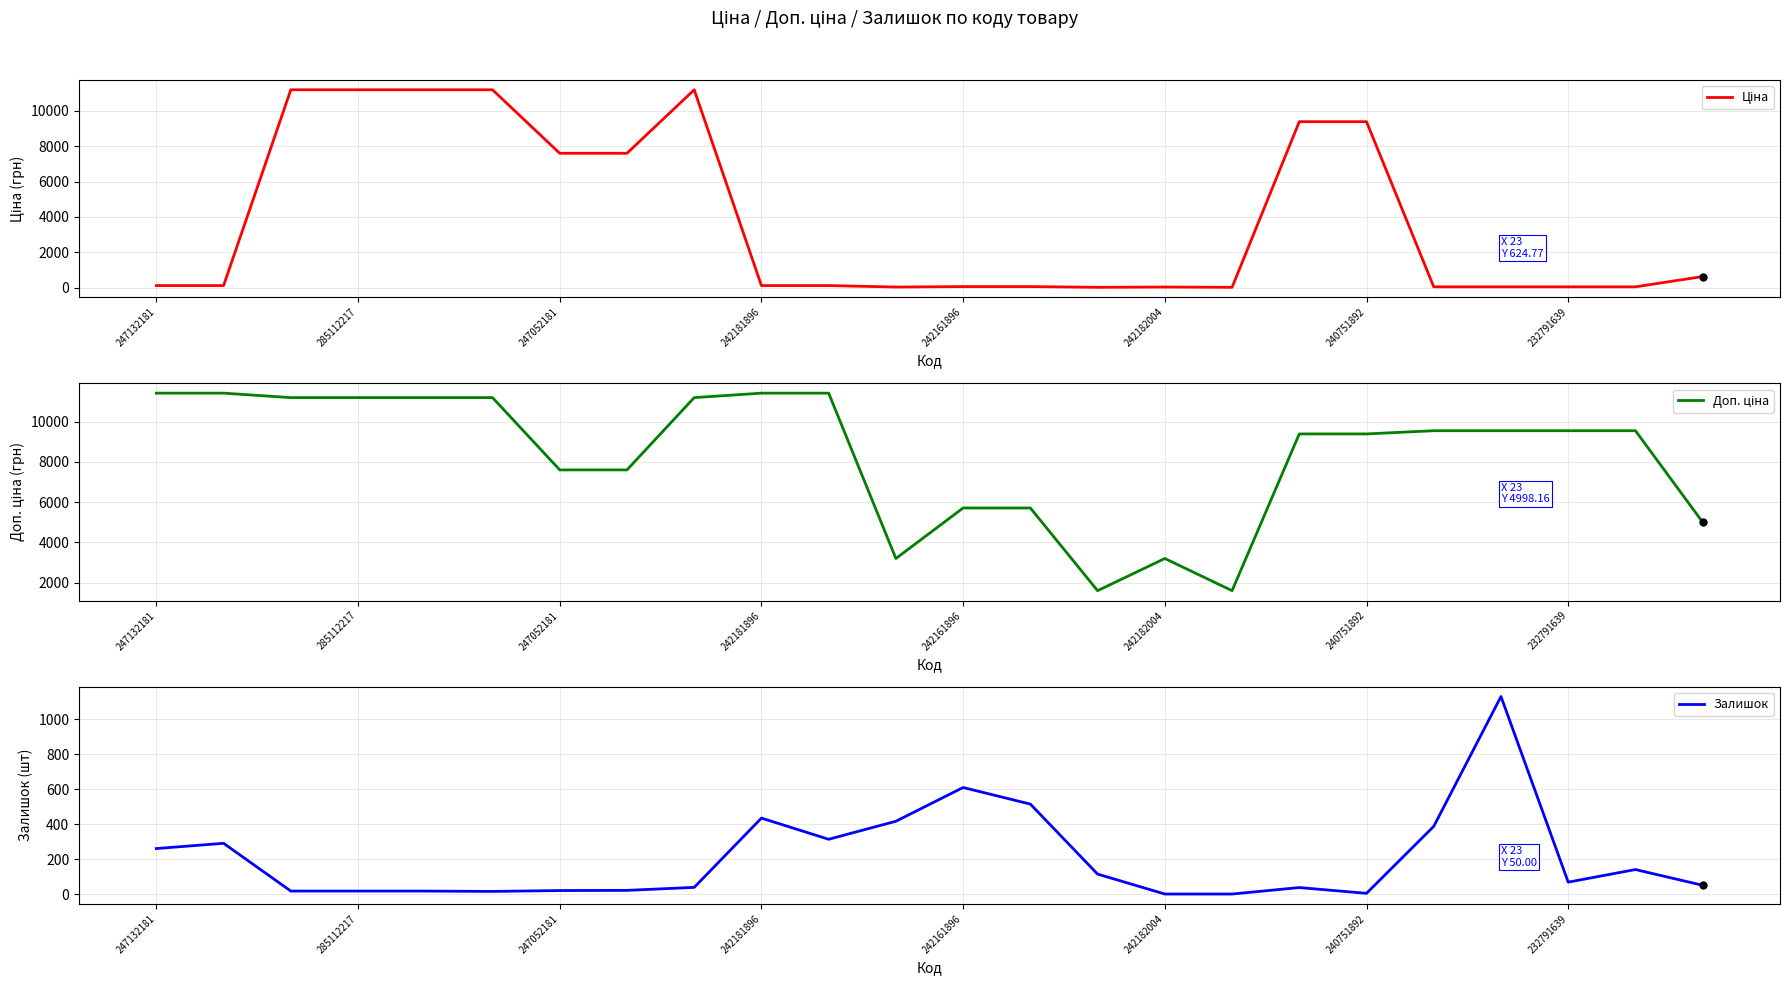

True or false: Залишок and Доп. ціна cross at least once.

False